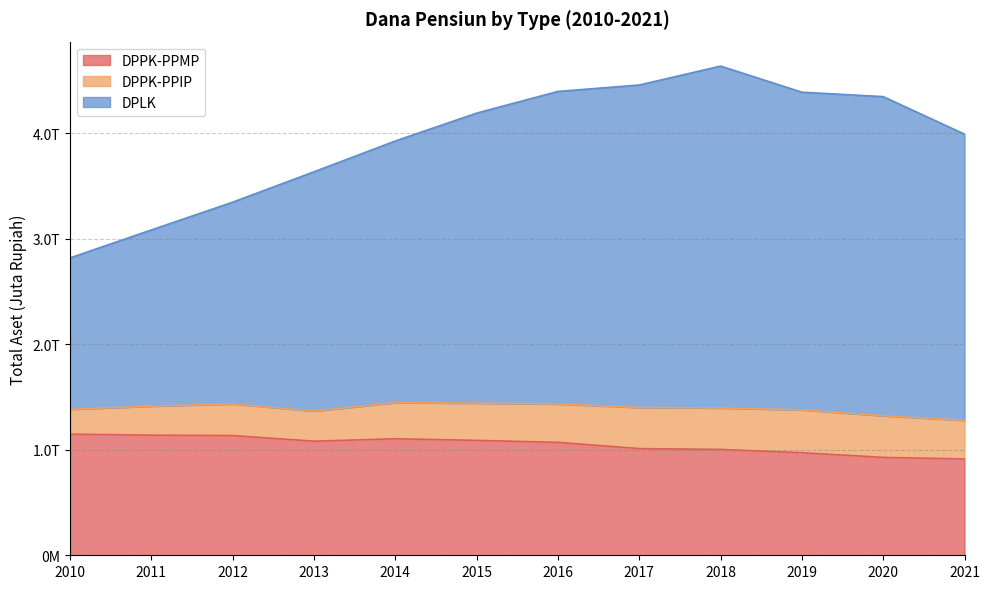

Does the chart have visible grid lines?

Yes